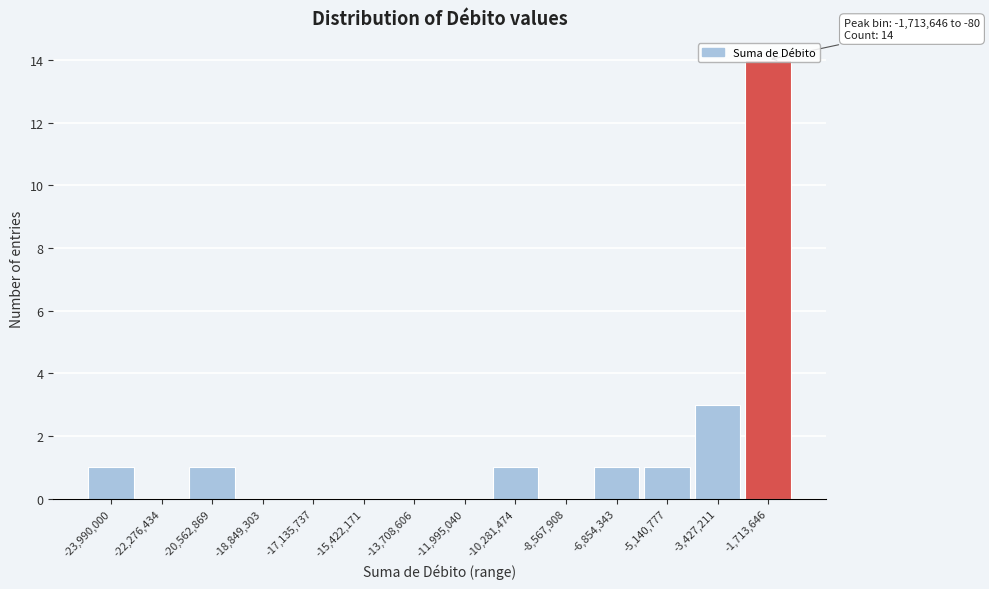

Is it true that the value at -17,135,737 is 0?

True